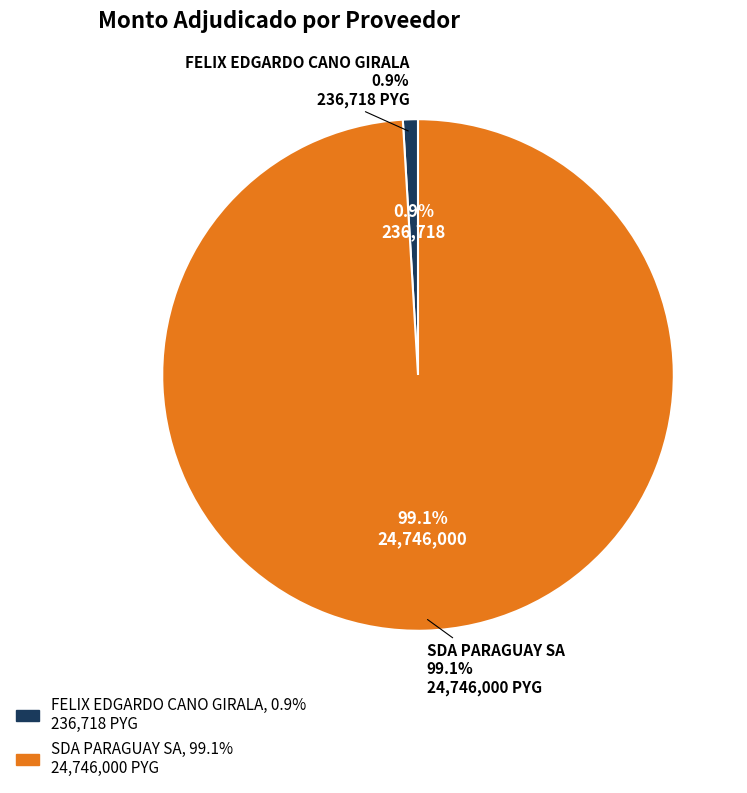

What percentage is the FELIX EDGARDO CANO GIRALA slice, to the nearest percent?

1%